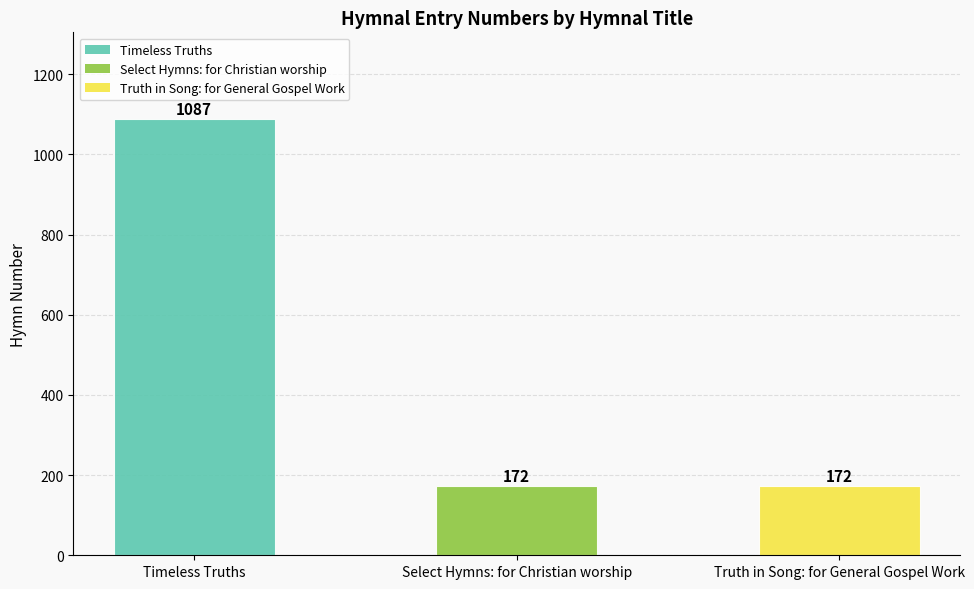

What is the difference between the values at Timeless Truths and Select Hymns: for Christian worship?

915